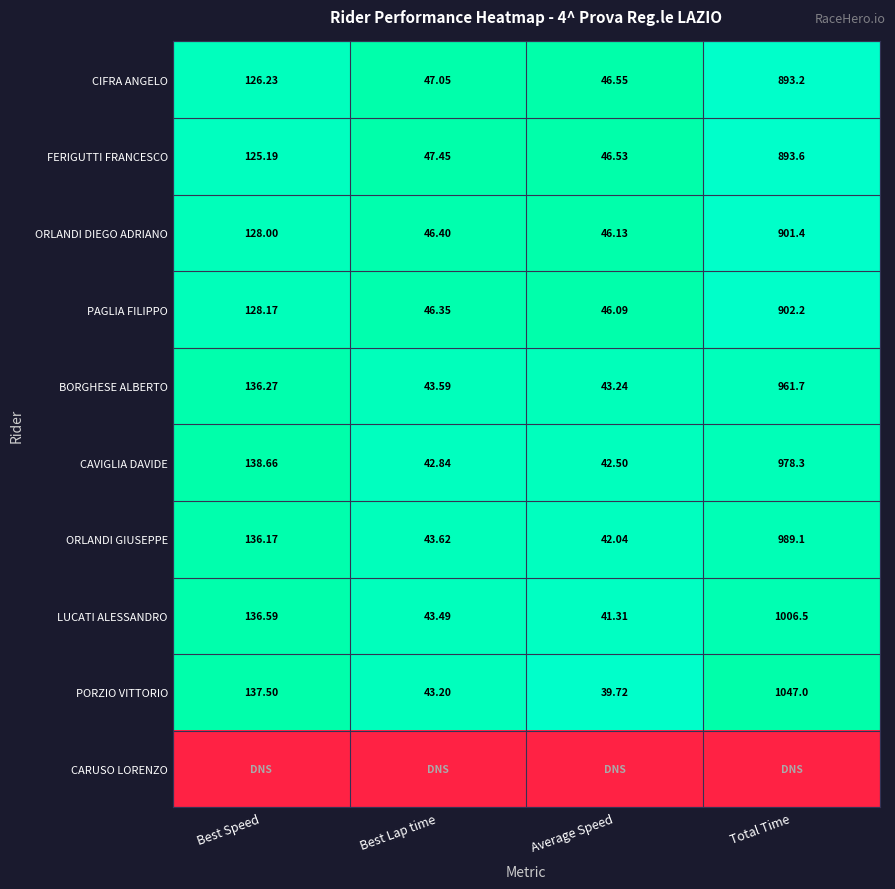

Is the value of FERIGUTTI FRANCESCO at Average Speed greater than the value of CIFRA ANGELO at Total Time?

No